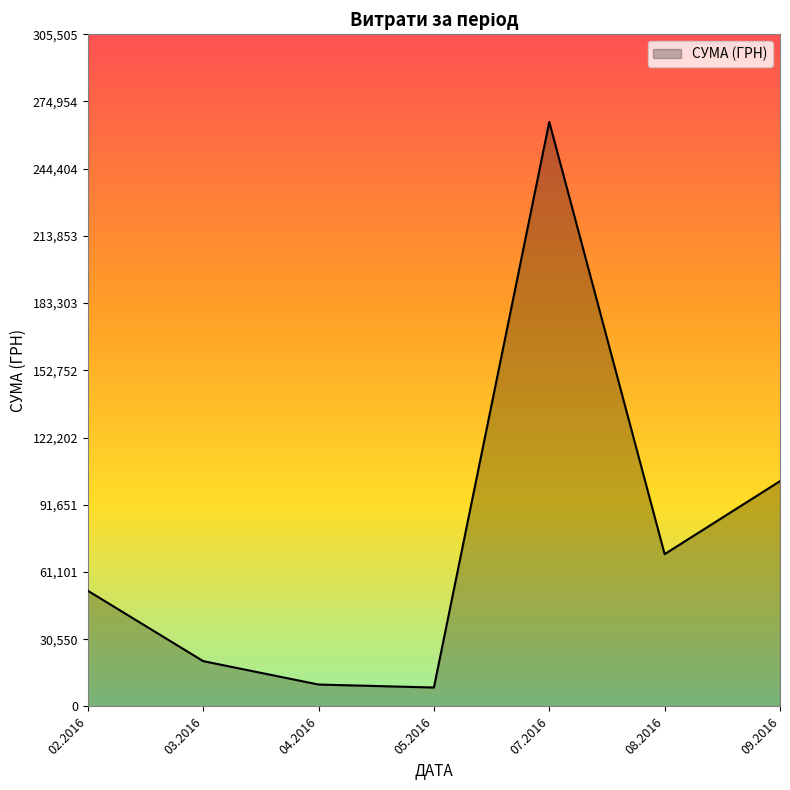

What is the average value?

75574.5